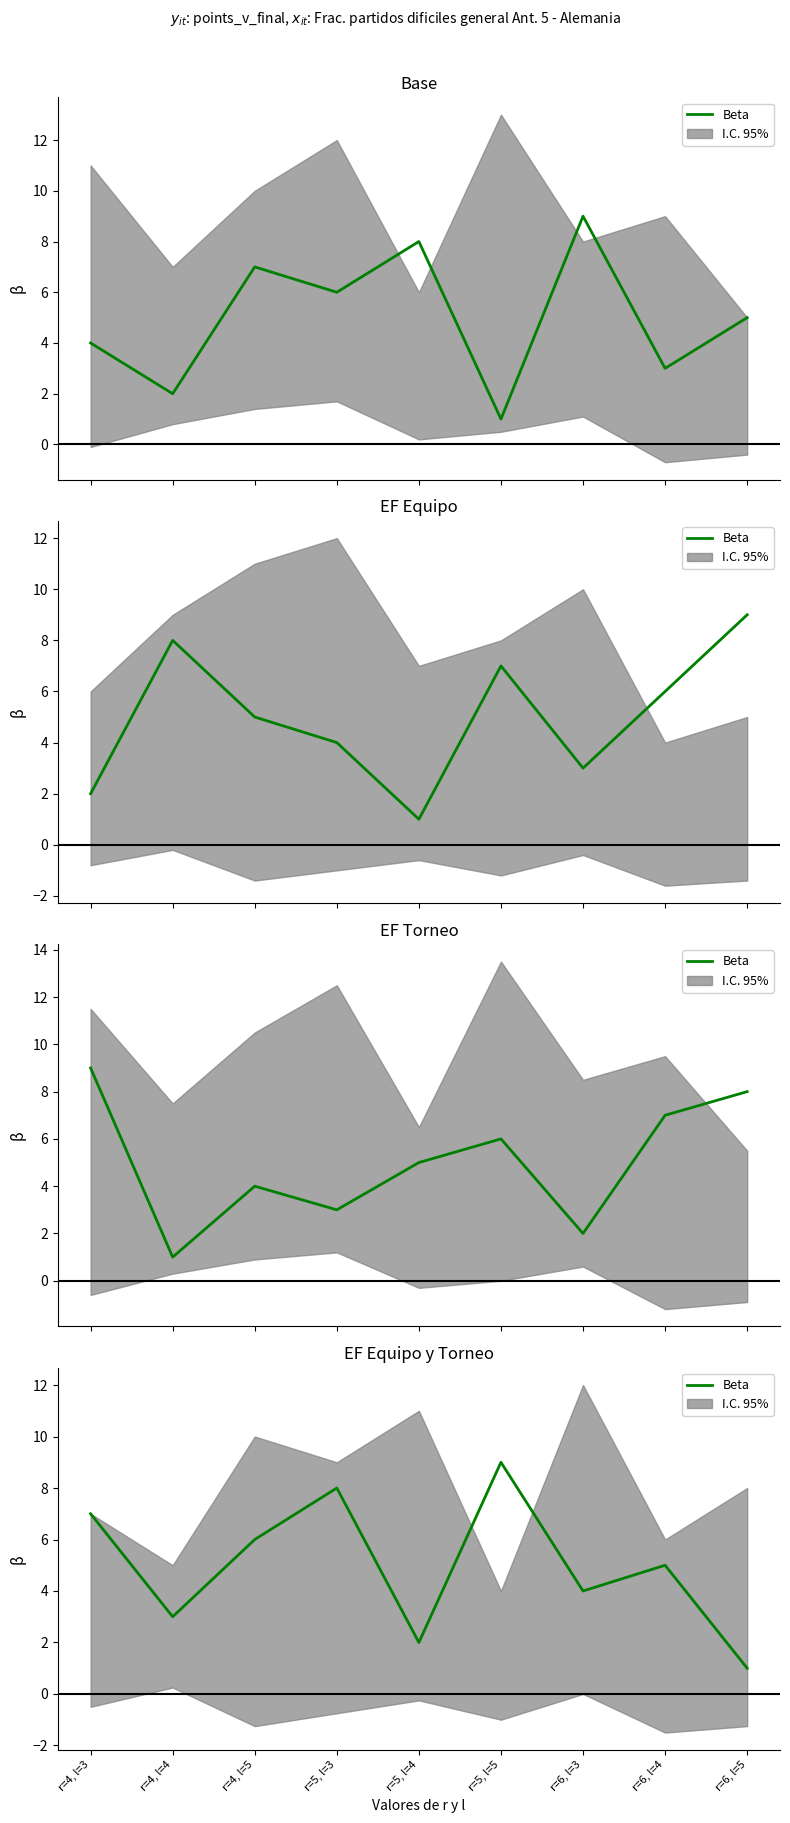

Reading left to right, what are all the values shown in this chart?

7	3	6	8	2	9	4	5	1